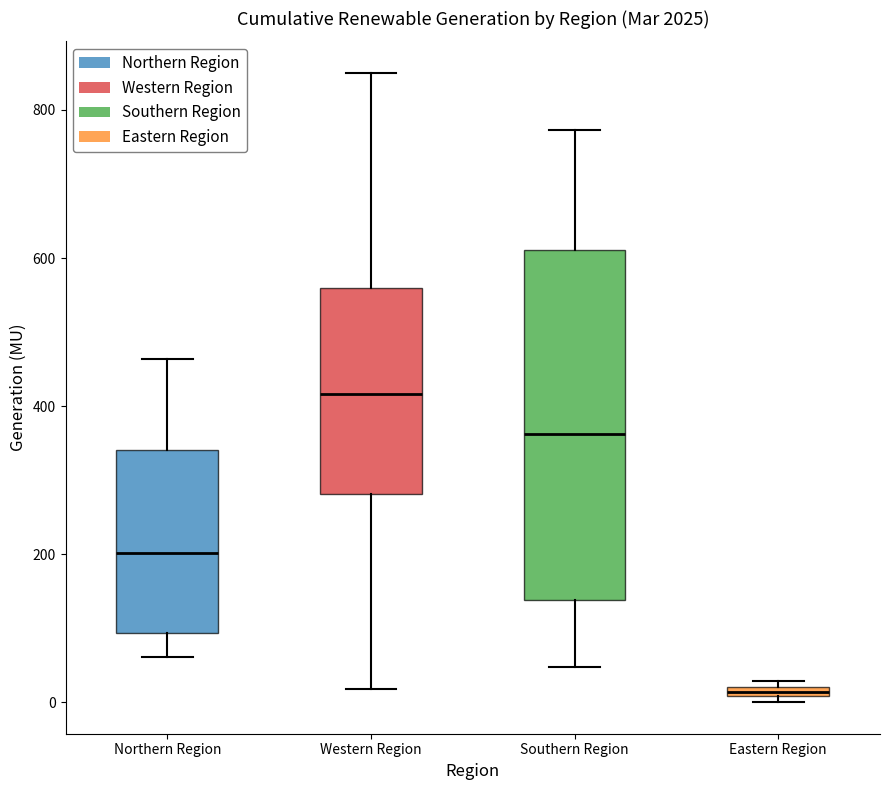

Comparing the boxes themselves (not the whiskers), which one is the tallest?

Southern Region